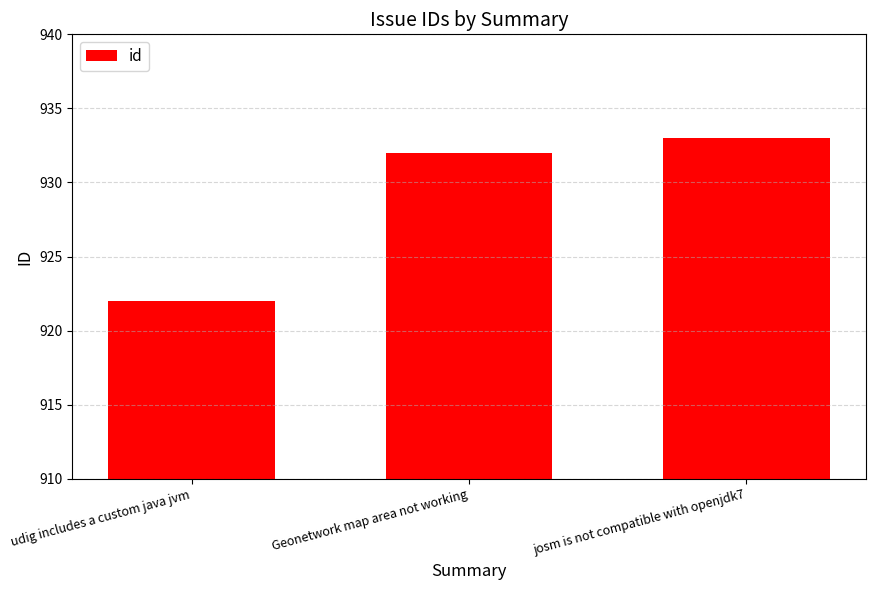

How many categories are shown in the chart?

3